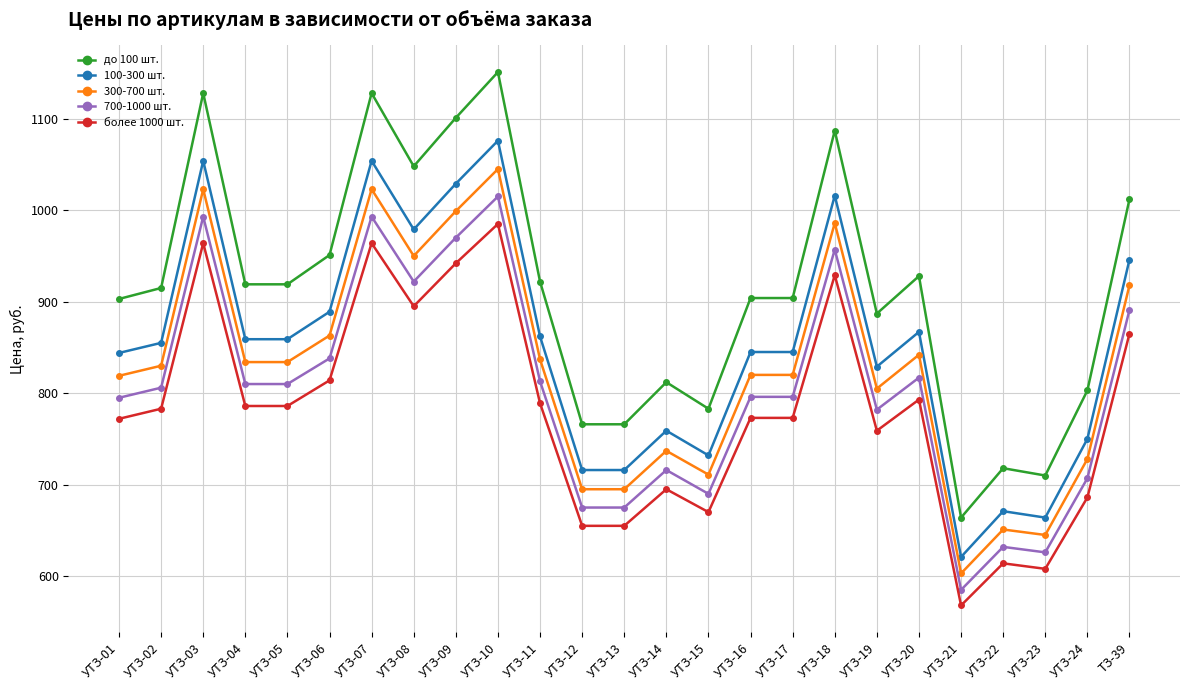

True or false: более 1000 шт. and 100-300 шт. cross at least once.

False